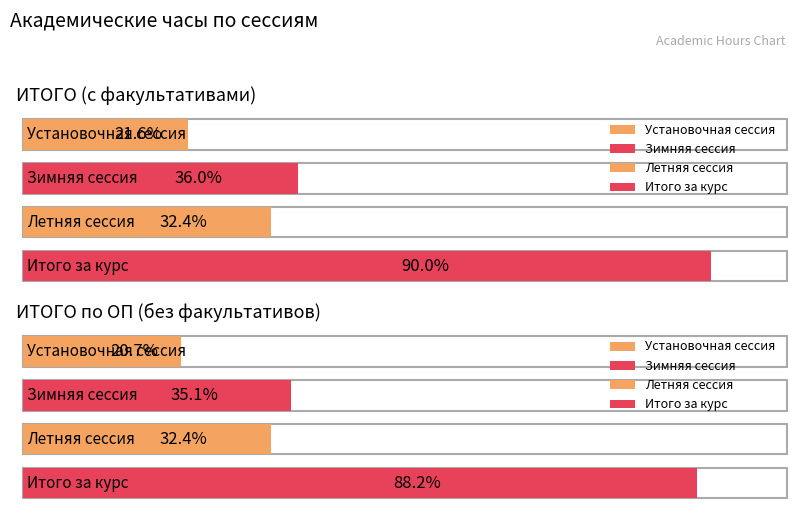

Which category has the highest value in the Итого за курс series?

ИТОГО (с факультативами)